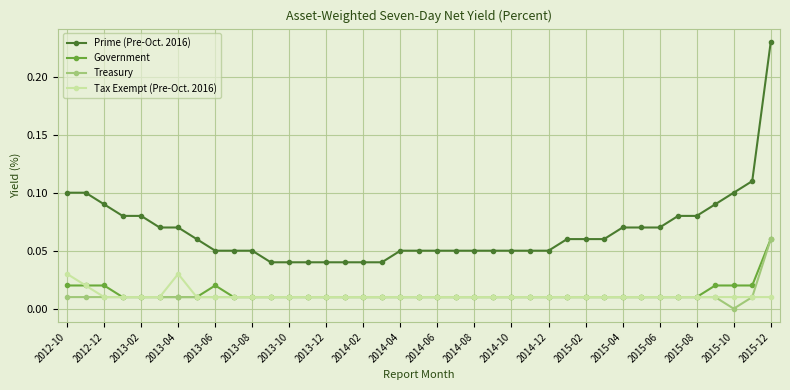

Which series has the widest spread of values?

Prime (Pre-Oct. 2016)